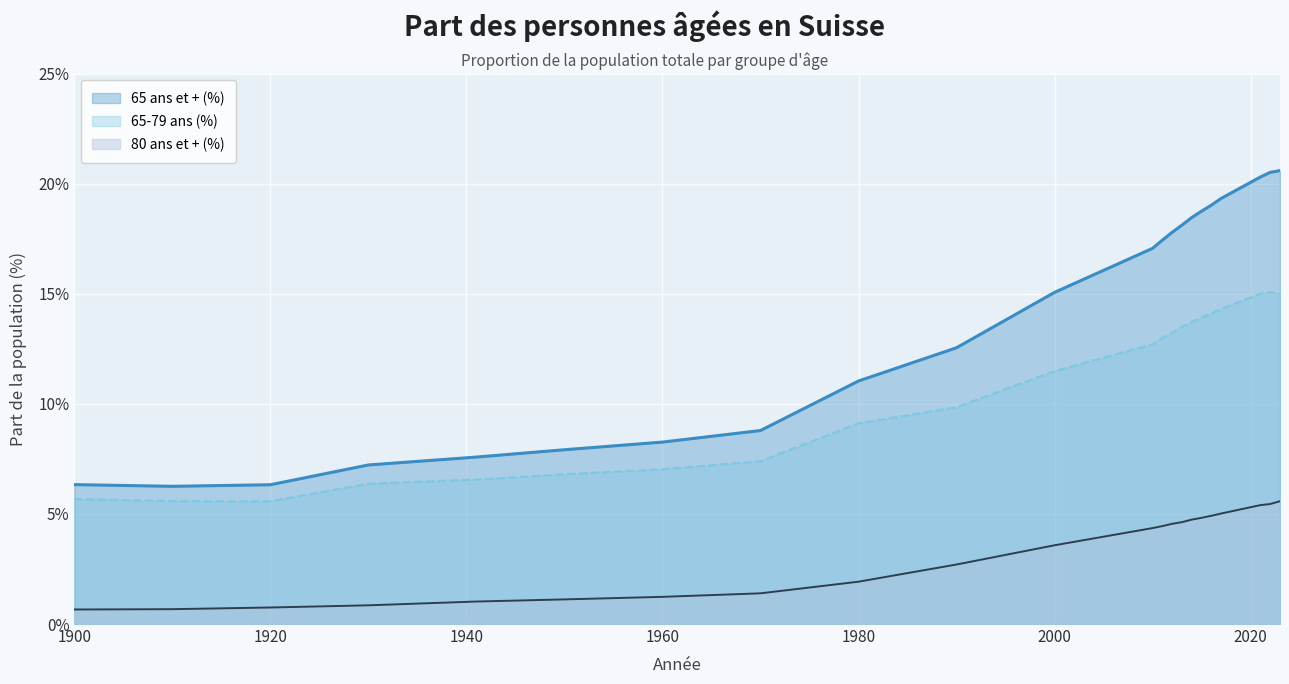

True or false: 65-79 ans (%) and 65 ans et + (%) cross at least once.

False